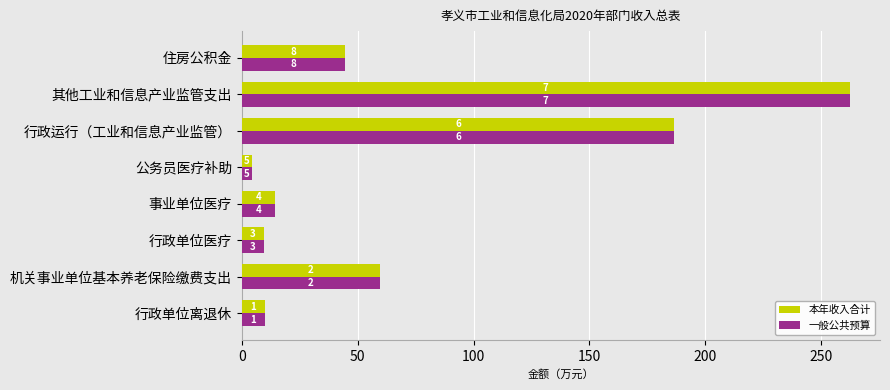

What is the minimum value shown in the chart?

4.4